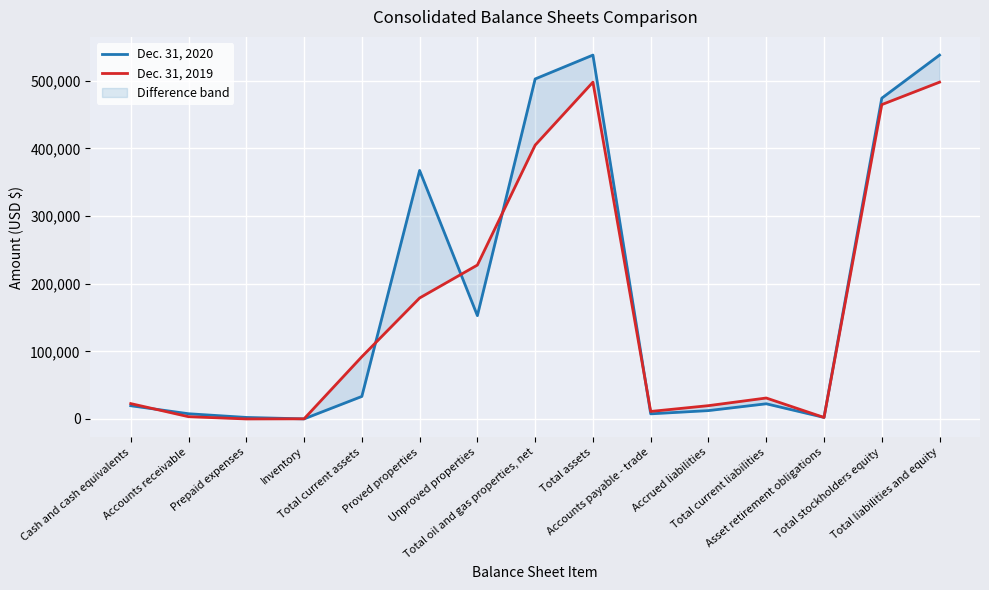

What position from the left is Proved properties?

6